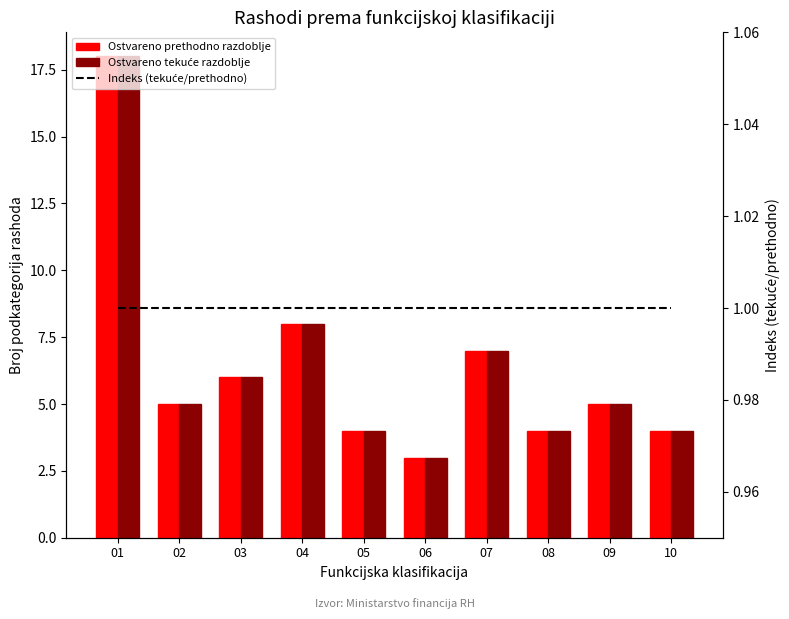

What is the value of the Ostvareno tekuće razdoblje bar at the 2nd from the left?

5